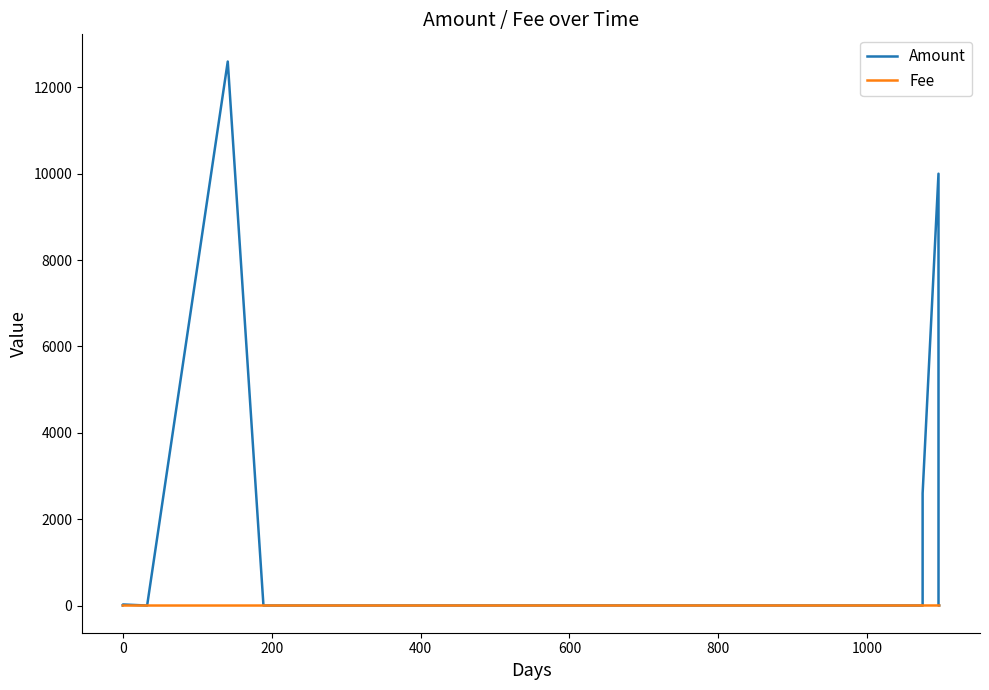

Which series has the largest total across all categories?

Amount